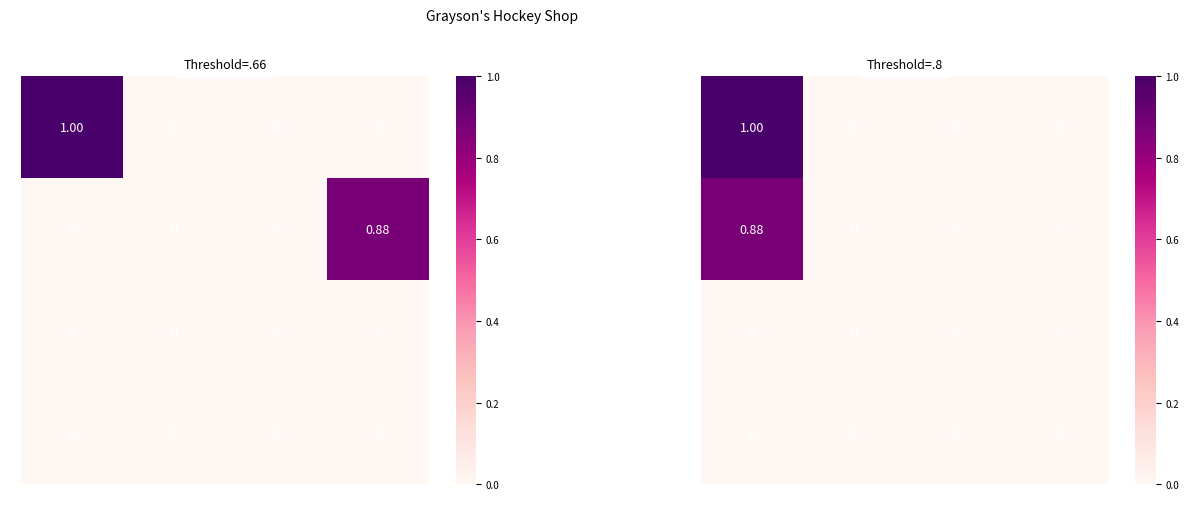

What is the highest value of the 0 series?

1.0